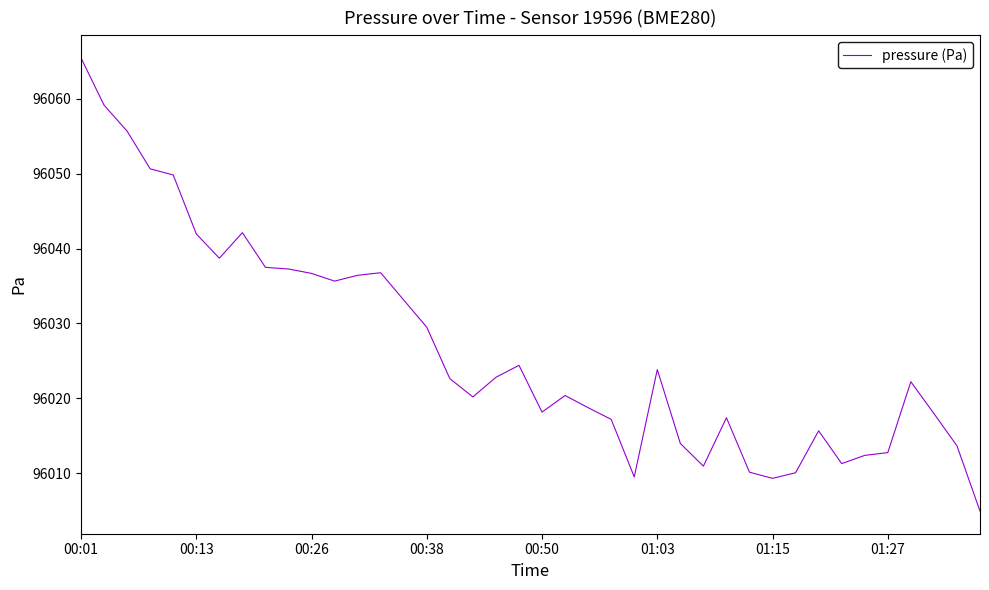

What is the maximum value shown in the chart?

96065.5